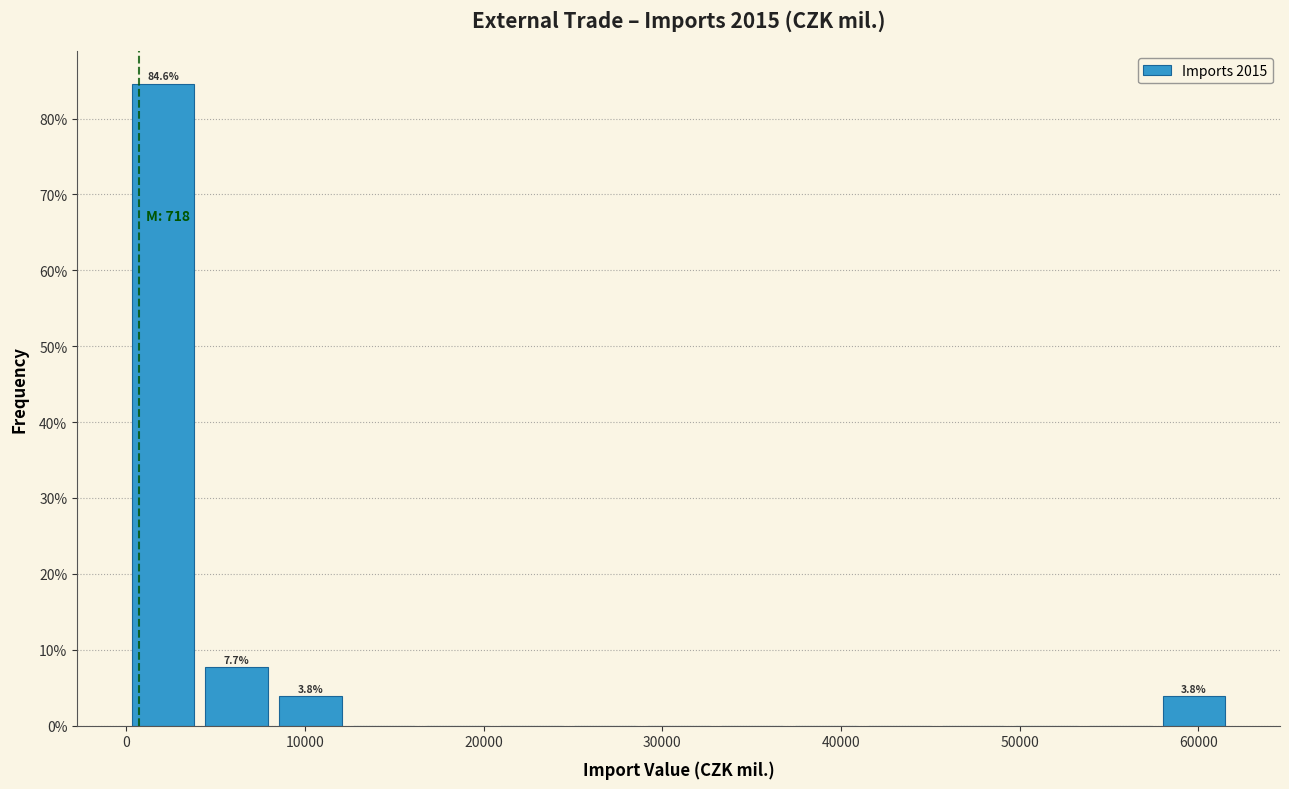

Over which range of the x-axis is the bar tallest?

0 to 4000